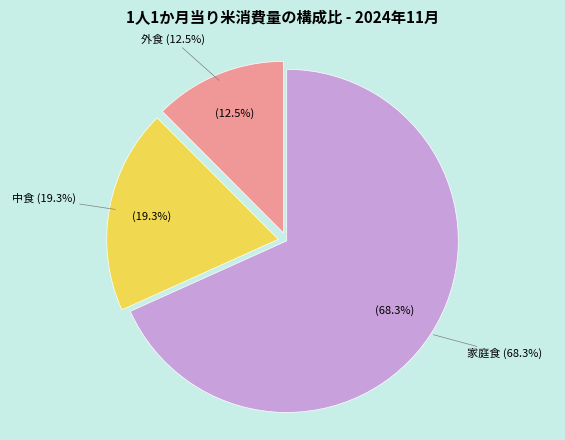

Is there any slice that represents more than half of the pie?

Yes